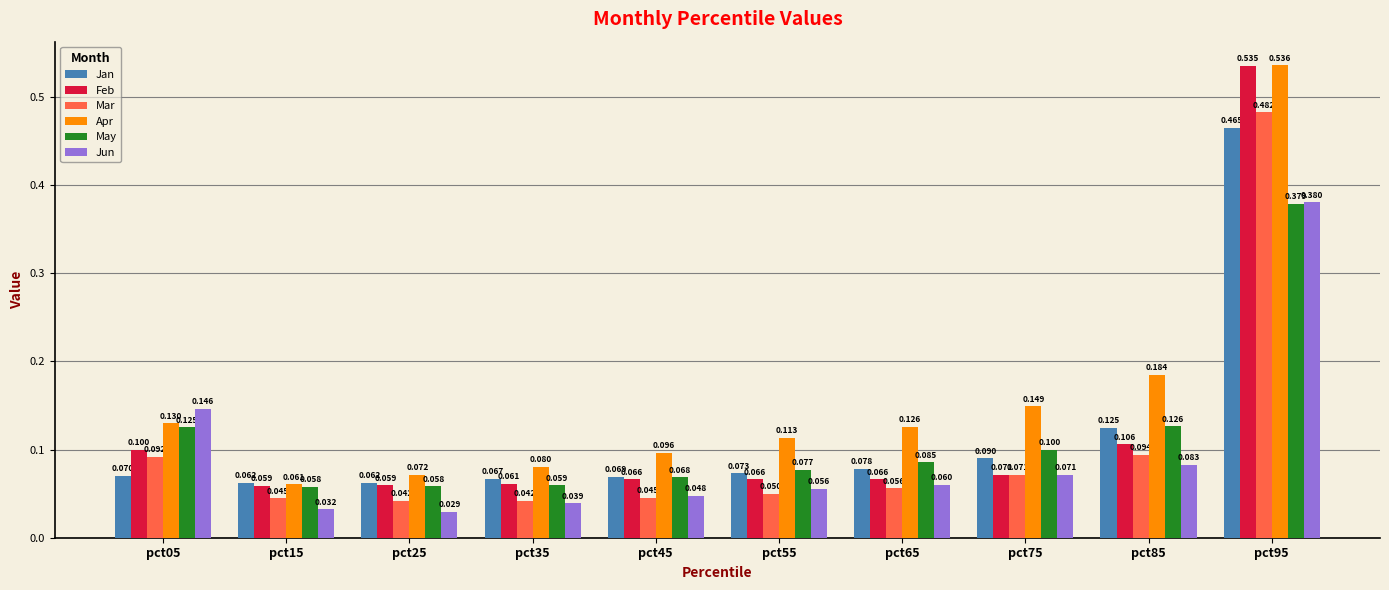

At which category is the sum across all series the highest?

pct95